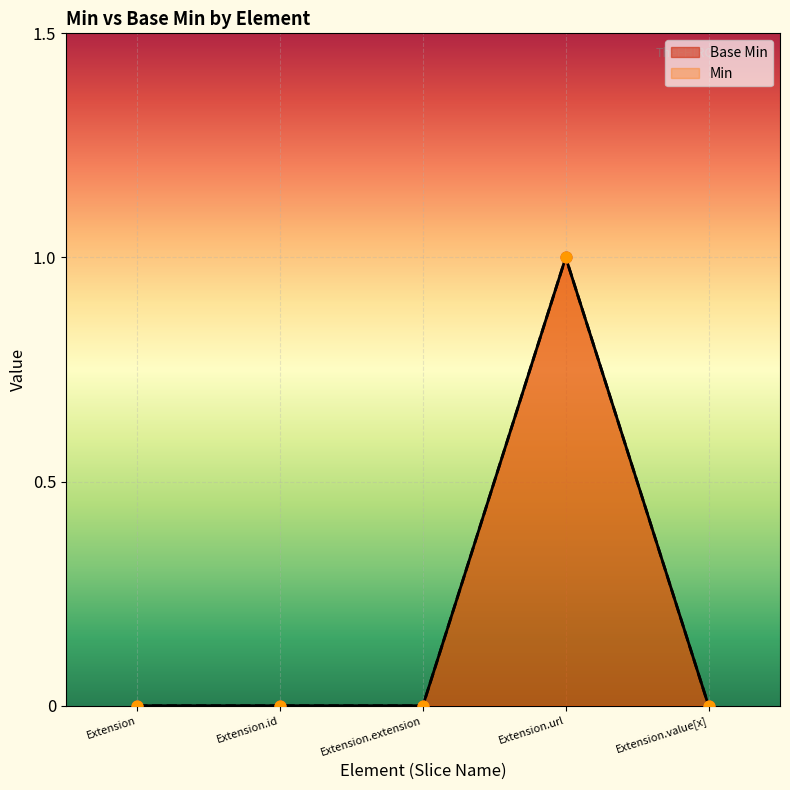

What are all the series names shown in the legend?

Base Min, Min